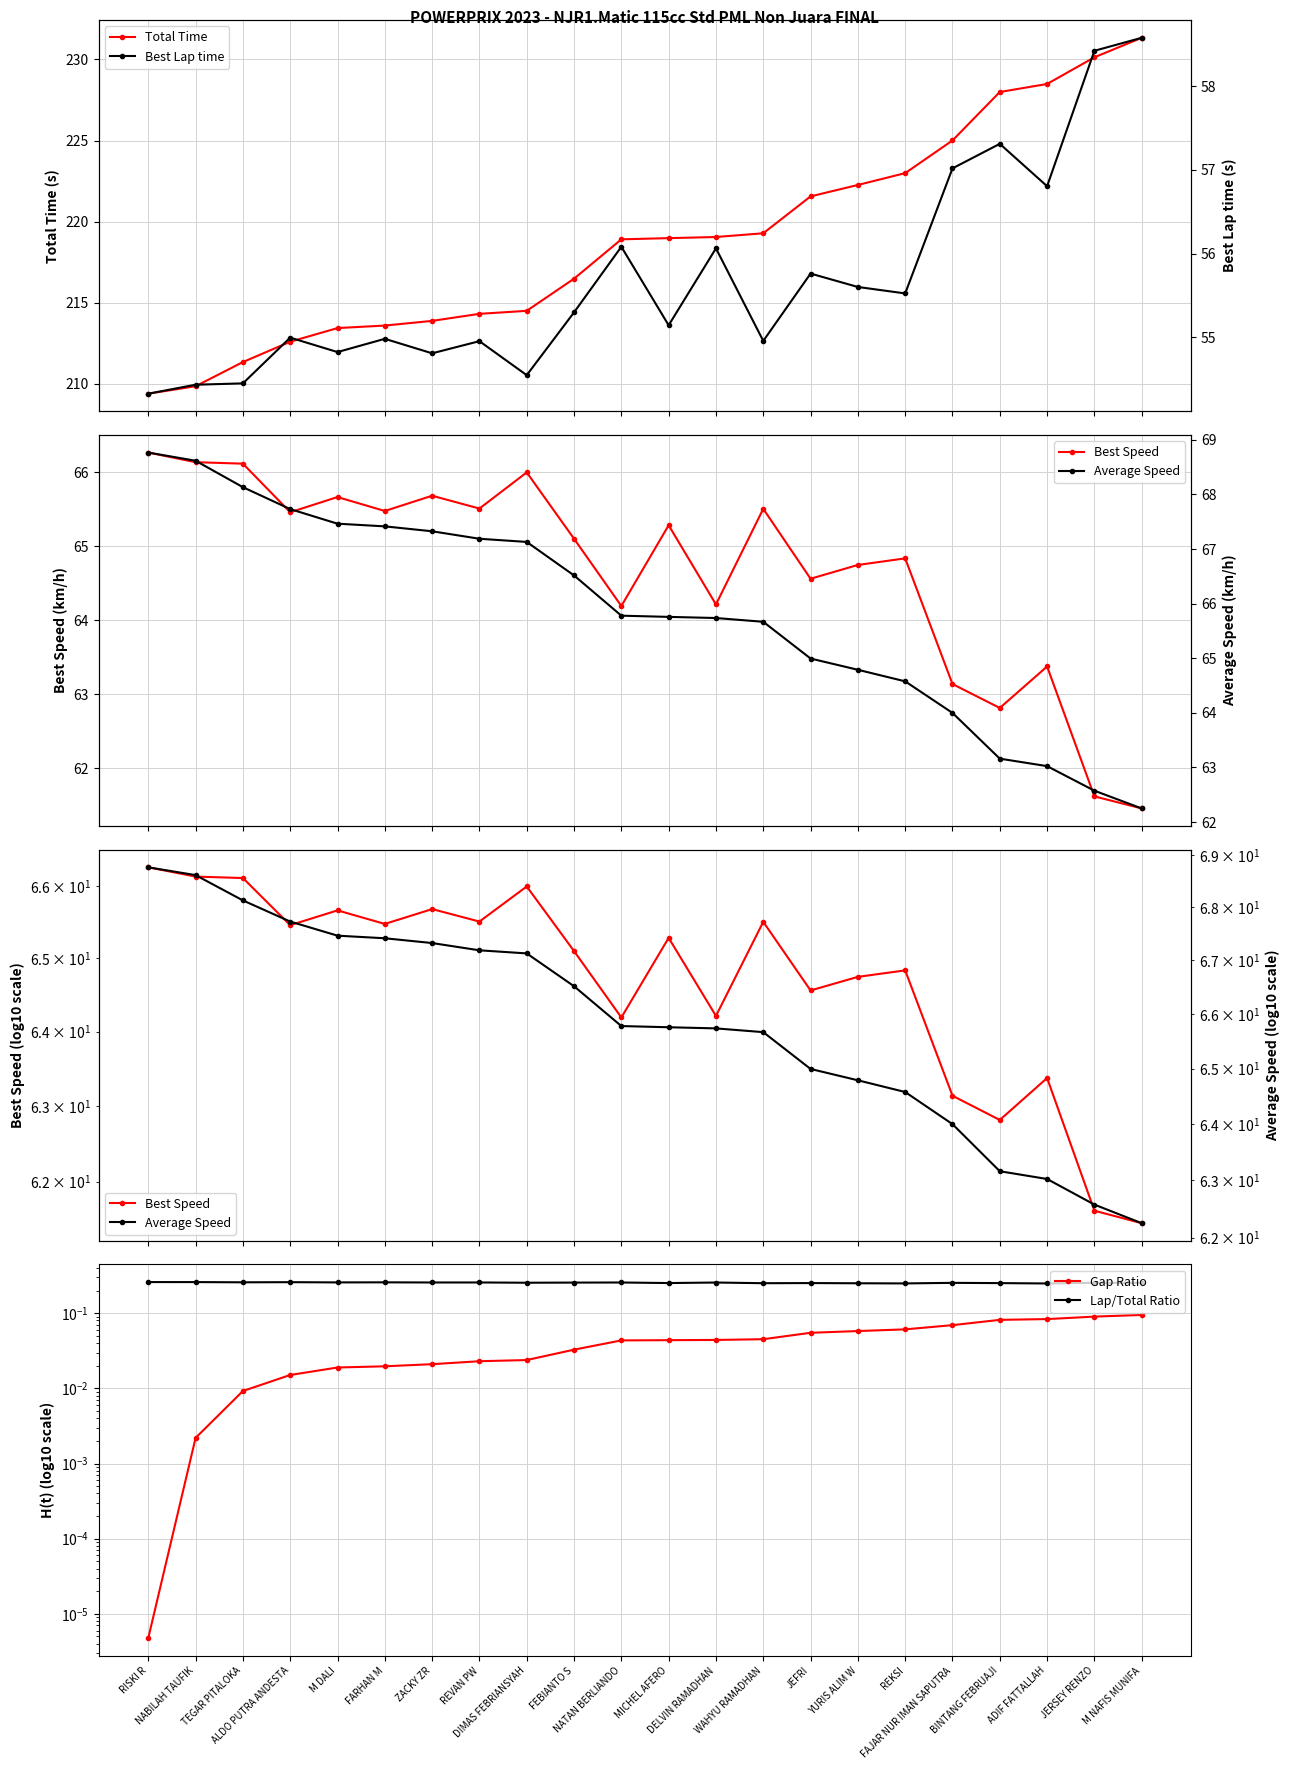

Reading right to left, transcribe all the data shown in this chart.

Total Time: M NAFIS MUNIFA=231.3	JERSEY RENZO=230.1	ADIF FATTALLAH=228.5	BINTANG FEBRUAJI=228.0	FAJAR NUR IMAN SAPUTRA=225.0	REKSI=223.0	YURIS ALIM W=222.3	JEFRI=221.6	WAHYU RAMADHAN=219.3	DELVIN RAMADHAN=219.1	MICHEL AFERO=219.0	NATAN BERLIANDO=218.9	FEBIANTO S=216.5	DIMAS FEBRIANSYAH=214.5	REVAN PW=214.3	ZACKY ZR=213.9	FARHAN M=213.6	M DALI=213.4	ALDO PUTRA ANDESTA=212.6	TEGAR PITALOKA=211.3	NABILAH TAUFIK=209.9	RISKI R=209.4
Best Speed: M NAFIS MUNIFA=61.5	JERSEY RENZO=61.6	ADIF FATTALLAH=63.4	BINTANG FEBRUAJI=62.8	FAJAR NUR IMAN SAPUTRA=63.1	REKSI=64.8	YURIS ALIM W=64.7	JEFRI=64.6	WAHYU RAMADHAN=65.5	DELVIN RAMADHAN=64.2	MICHEL AFERO=65.3	NATAN BERLIANDO=64.2	FEBIANTO S=65.1	DIMAS FEBRIANSYAH=66.0	REVAN PW=65.5	ZACKY ZR=65.7	FARHAN M=65.5	M DALI=65.7	ALDO PUTRA ANDESTA=65.5	TEGAR PITALOKA=66.1	NABILAH TAUFIK=66.1	RISKI R=66.3
Gap Ratio: M NAFIS MUNIFA=0.1	JERSEY RENZO=0.1	ADIF FATTALLAH=0.1	BINTANG FEBRUAJI=0.1	FAJAR NUR IMAN SAPUTRA=0.1	REKSI=0.1	YURIS ALIM W=0.1	JEFRI=0.1	WAHYU RAMADHAN=0.0	DELVIN RAMADHAN=0.0	MICHEL AFERO=0.0	NATAN BERLIANDO=0.0	FEBIANTO S=0.0	DIMAS FEBRIANSYAH=0.0	REVAN PW=0.0	ZACKY ZR=0.0	FARHAN M=0.0	M DALI=0.0	ALDO PUTRA ANDESTA=0.0	TEGAR PITALOKA=0.0	NABILAH TAUFIK=0.0	RISKI R=0.0
Lap/Total Ratio: M NAFIS MUNIFA=0.3	JERSEY RENZO=0.3	ADIF FATTALLAH=0.2	BINTANG FEBRUAJI=0.3	FAJAR NUR IMAN SAPUTRA=0.3	REKSI=0.2	YURIS ALIM W=0.3	JEFRI=0.3	WAHYU RAMADHAN=0.3	DELVIN RAMADHAN=0.3	MICHEL AFERO=0.3	NATAN BERLIANDO=0.3	FEBIANTO S=0.3	DIMAS FEBRIANSYAH=0.3	REVAN PW=0.3	ZACKY ZR=0.3	FARHAN M=0.3	M DALI=0.3	ALDO PUTRA ANDESTA=0.3	TEGAR PITALOKA=0.3	NABILAH TAUFIK=0.3	RISKI R=0.3
Best Lap time: M NAFIS MUNIFA=58.6	JERSEY RENZO=58.4	ADIF FATTALLAH=56.8	BINTANG FEBRUAJI=57.3	FAJAR NUR IMAN SAPUTRA=57.0	REKSI=55.5	YURIS ALIM W=55.6	JEFRI=55.8	WAHYU RAMADHAN=55.0	DELVIN RAMADHAN=56.1	MICHEL AFERO=55.1	NATAN BERLIANDO=56.1	FEBIANTO S=55.3	DIMAS FEBRIANSYAH=54.5	REVAN PW=55.0	ZACKY ZR=54.8	FARHAN M=55.0	M DALI=54.8	ALDO PUTRA ANDESTA=55.0	TEGAR PITALOKA=54.5	NABILAH TAUFIK=54.4	RISKI R=54.3
Average Speed: M NAFIS MUNIFA=62.2	JERSEY RENZO=62.6	ADIF FATTALLAH=63.0	BINTANG FEBRUAJI=63.2	FAJAR NUR IMAN SAPUTRA=64.0	REKSI=64.6	YURIS ALIM W=64.8	JEFRI=65.0	WAHYU RAMADHAN=65.7	DELVIN RAMADHAN=65.7	MICHEL AFERO=65.8	NATAN BERLIANDO=65.8	FEBIANTO S=66.5	DIMAS FEBRIANSYAH=67.1	REVAN PW=67.2	ZACKY ZR=67.3	FARHAN M=67.4	M DALI=67.5	ALDO PUTRA ANDESTA=67.7	TEGAR PITALOKA=68.1	NABILAH TAUFIK=68.6	RISKI R=68.8